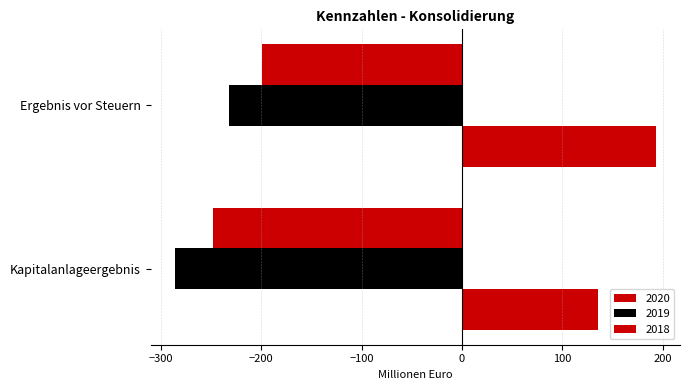

What position from the left is Kapitalanlageergebnis?

1